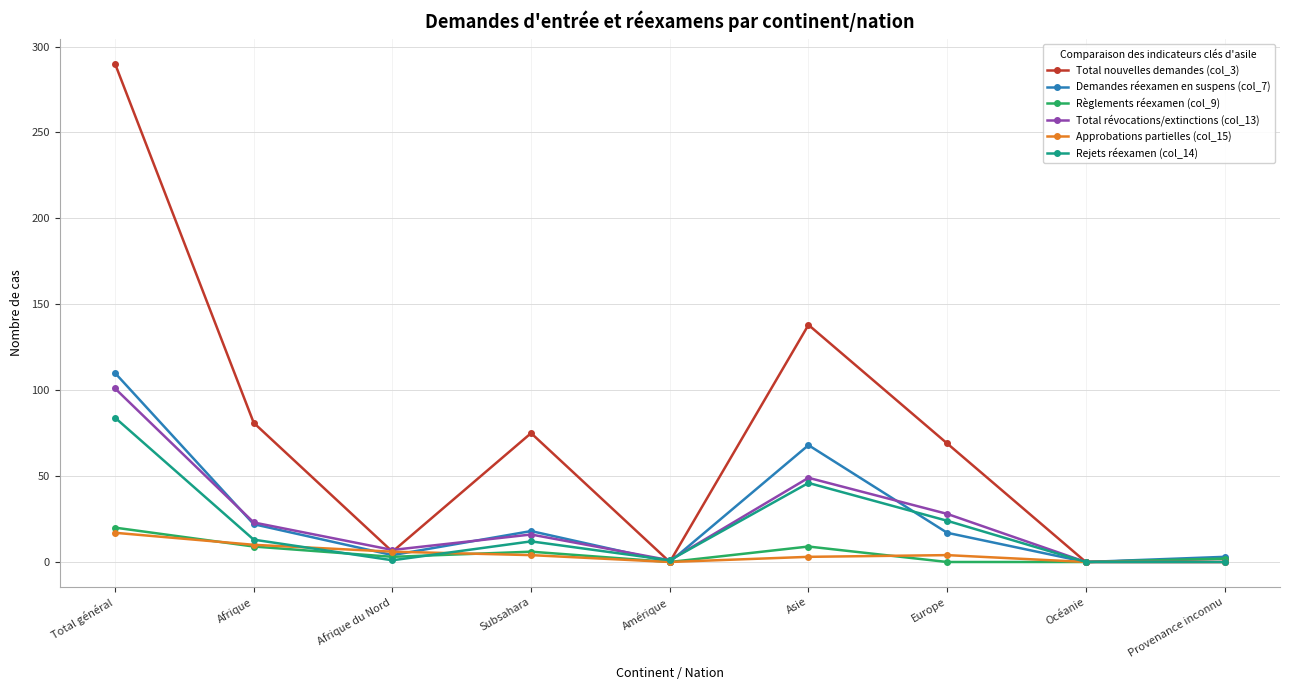

What is the label of the 1st point from the right?

Provenance inconnu